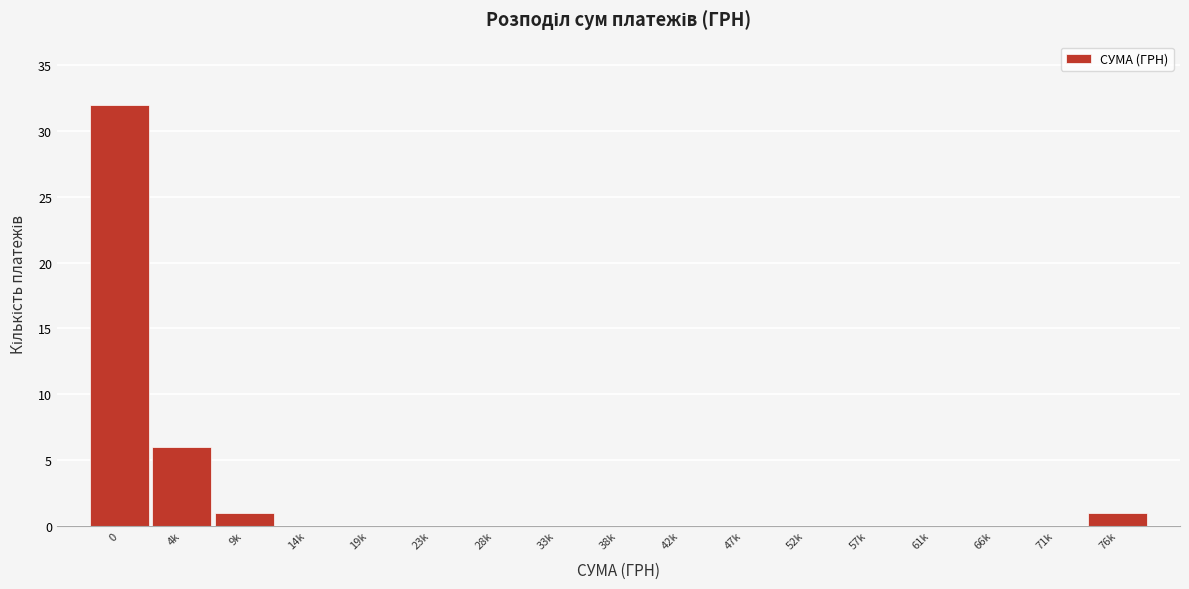

Reading right to left, extract all data points from this chart.

76k=1	71k=0	66k=0	61k=0	57k=0	52k=0	47k=0	42k=0	38k=0	33k=0	28k=0	23k=0	19k=0	14k=0	9k=1	4k=6	0=32